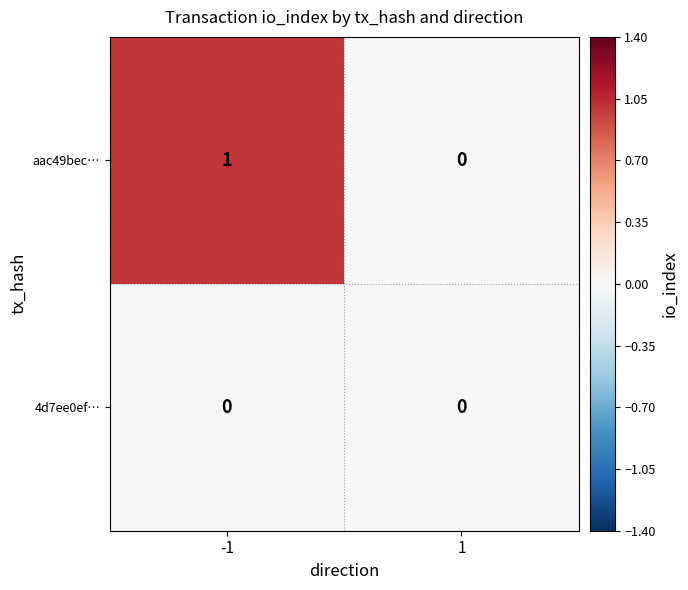

Which series has the largest total across all categories?

aac49bec…